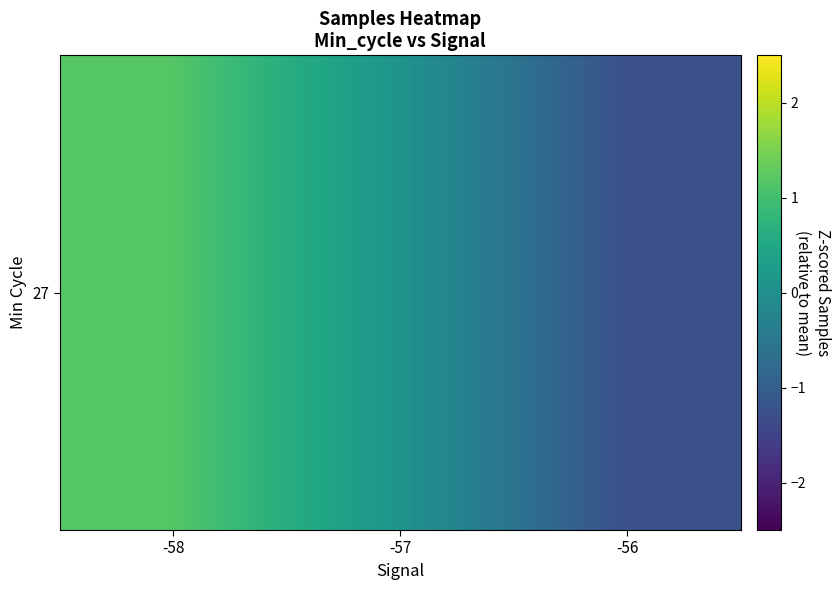

The value at -57 is 0.1. True or false?

False